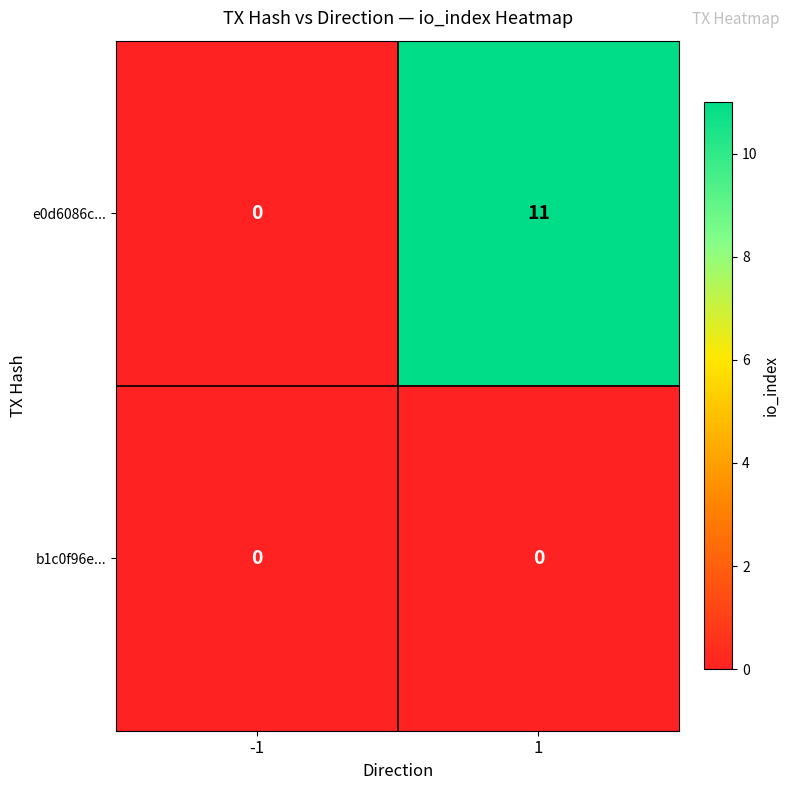

Between -1 and 1, which series saw the biggest shift?

e0d6086c...